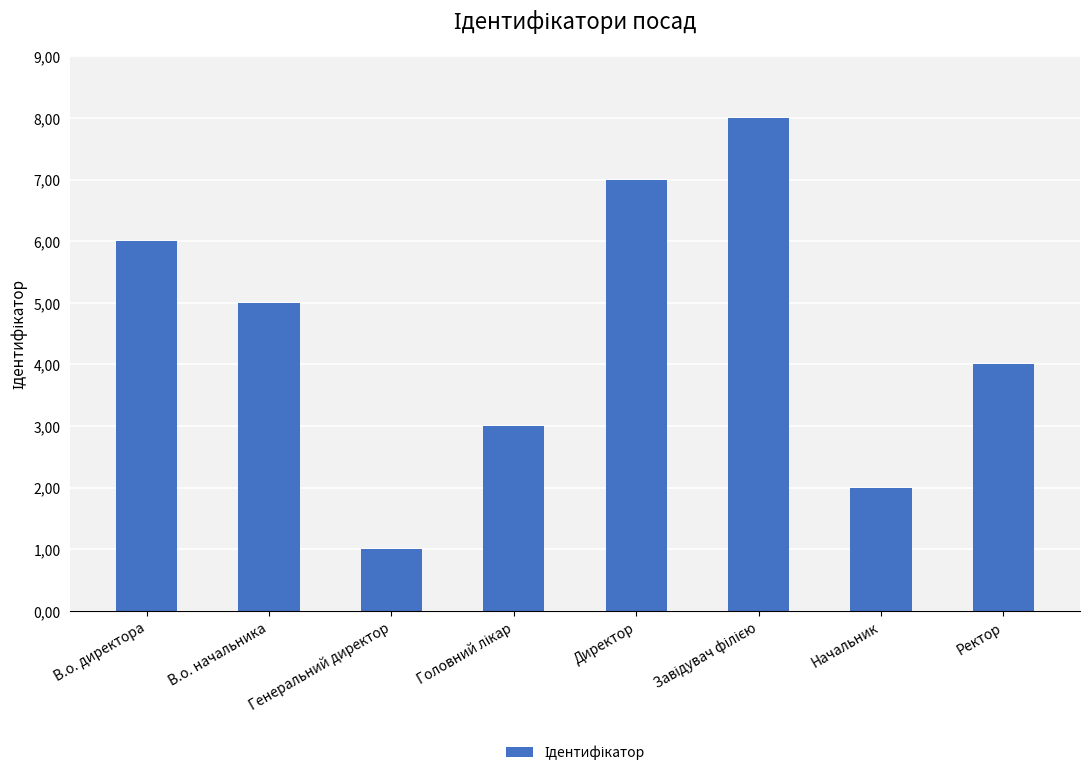

At which category does the chart reach its minimum across all series?

Генеральний директор